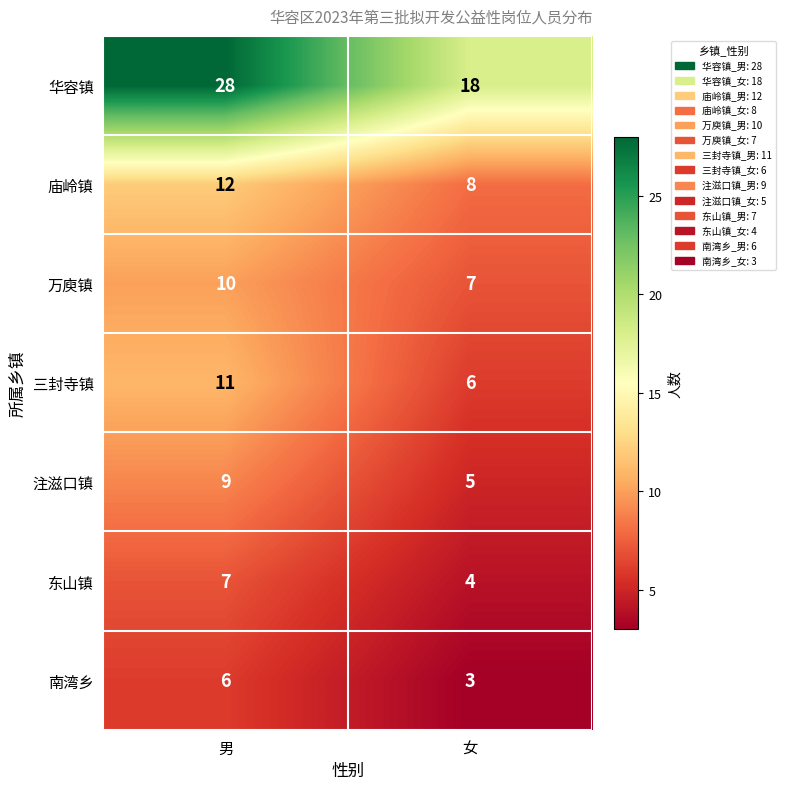

Which series has the widest spread of values?

华容镇